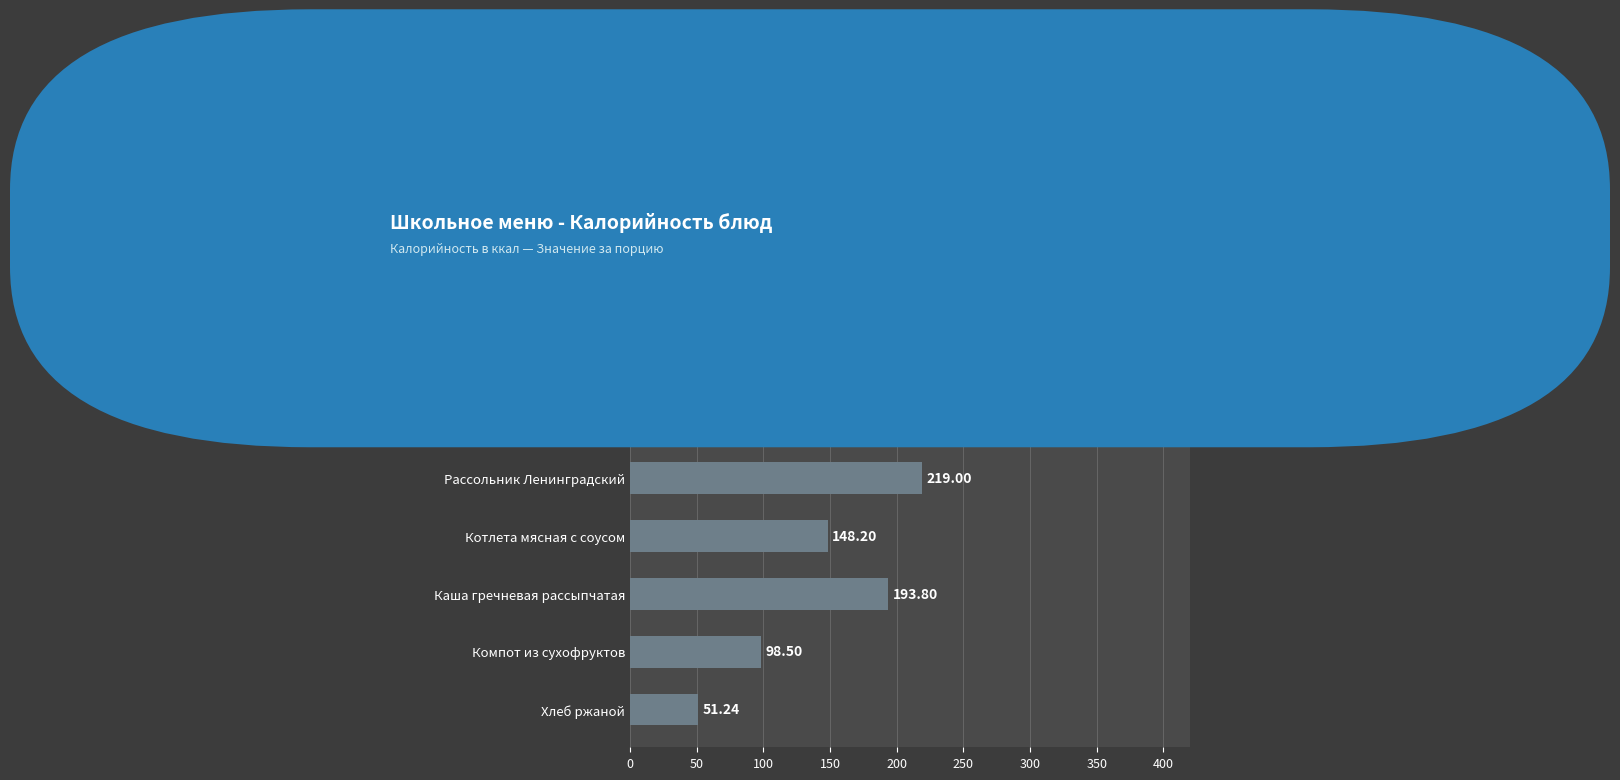

How many data points are less than 148?

4